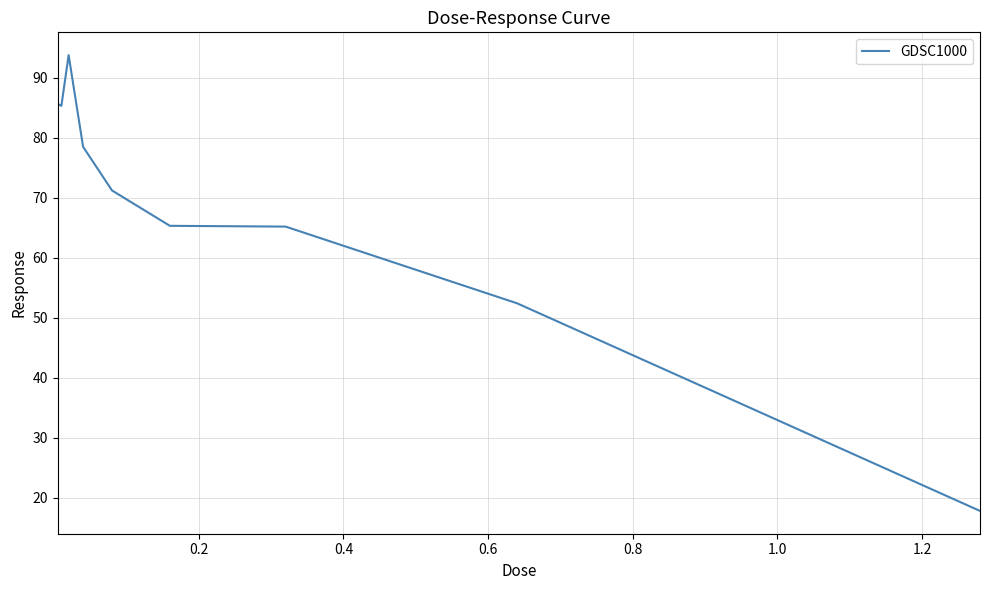

What is the sum of all values?

615.2